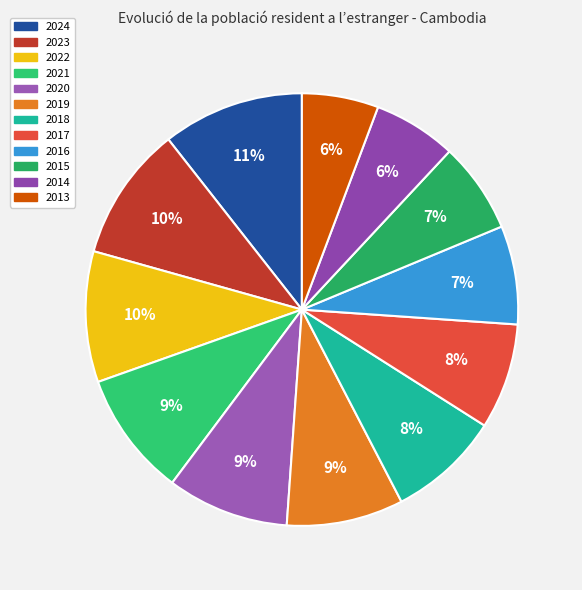

Which has a higher value, 2022 or 2024?

2024